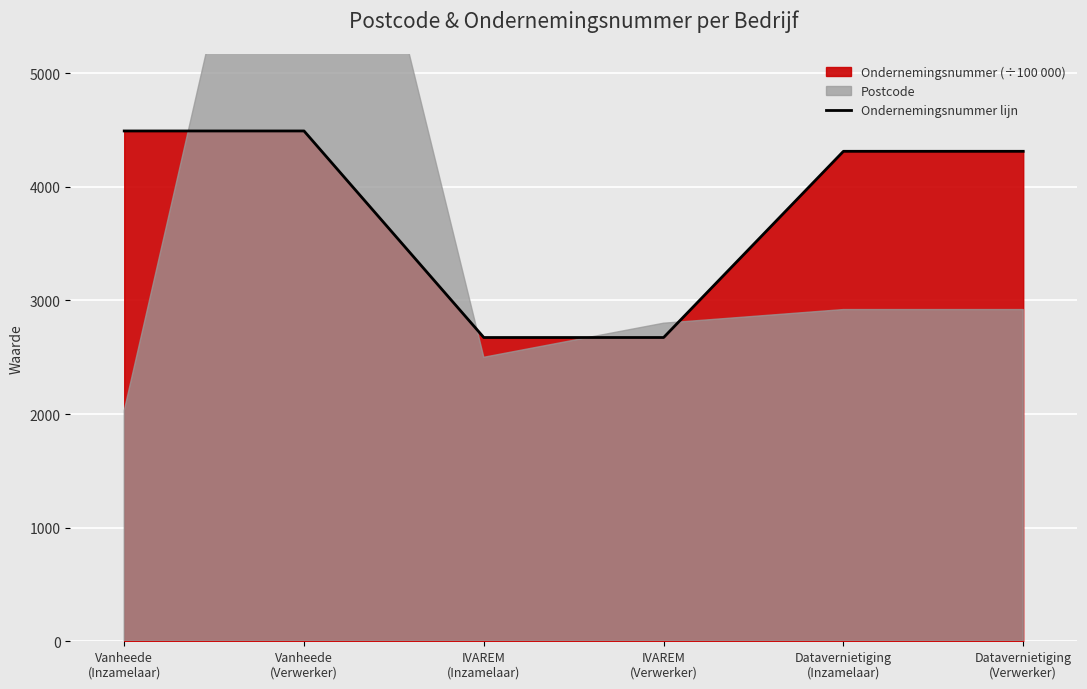

How many data points are less than 4313?

2